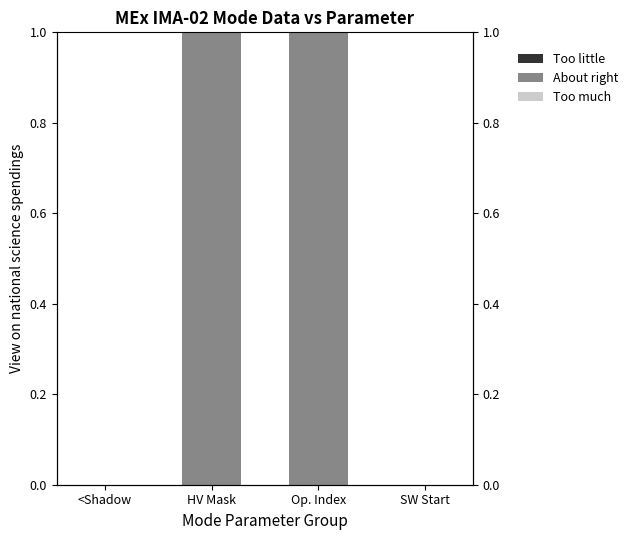

Where is About right nearest to the value 0?

<Shadow